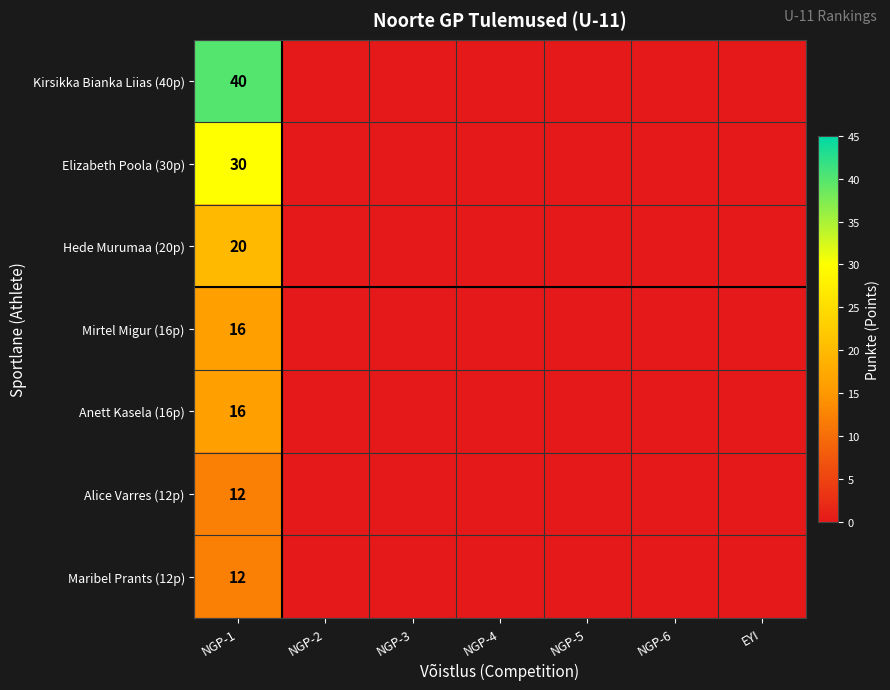

True or false: Mirtel Migur (16p) has a value of 10 at NGP-1.

False